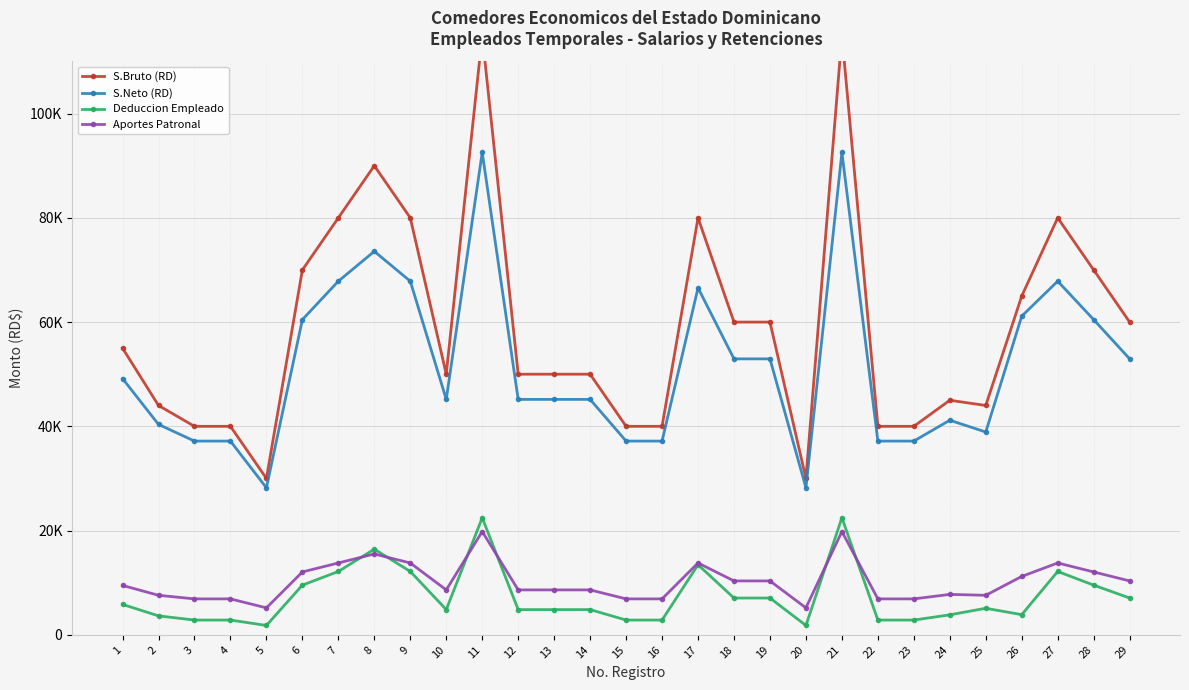

List the labels in order of S.Bruto (RD) value, largest first.

11, 21, 8, 7, 9, 17, 27, 6, 28, 26, 18, 19, 29, 1, 10, 12, 13, 14, 24, 2, 25, 3, 4, 15, 16, 22, 23, 5, 20